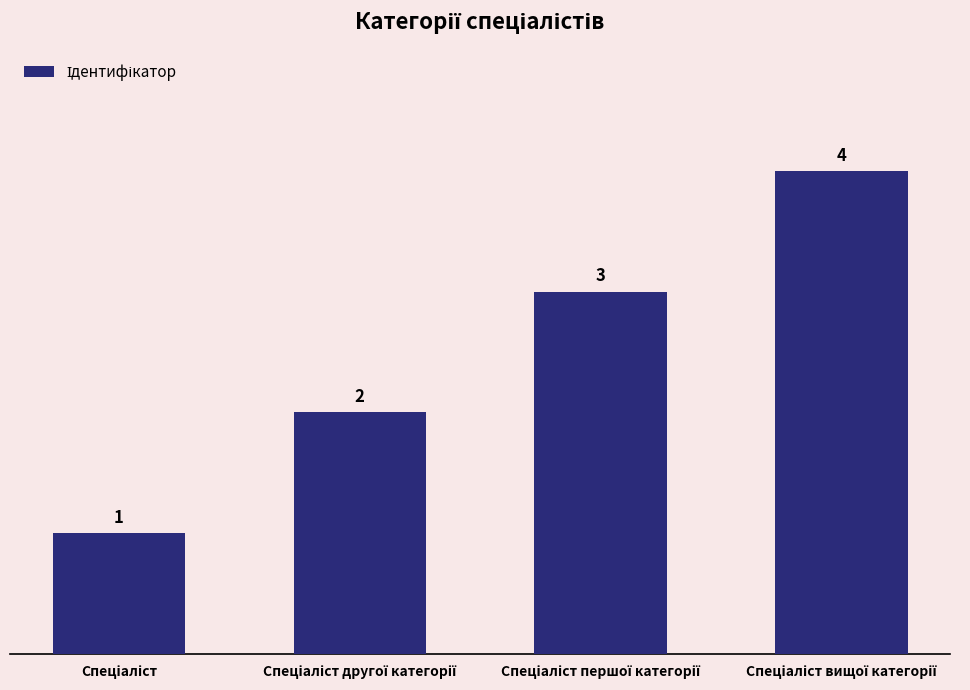

What is the maximum value shown in the chart?

4